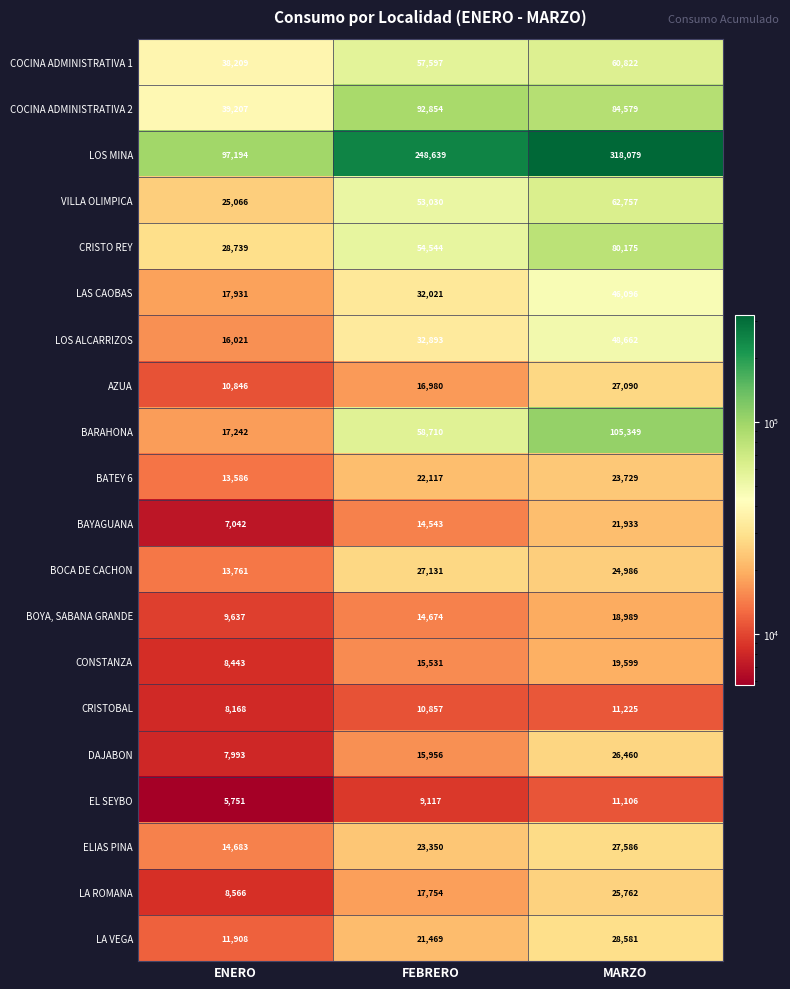

Which series has the largest range (max minus min)?

LOS MINA